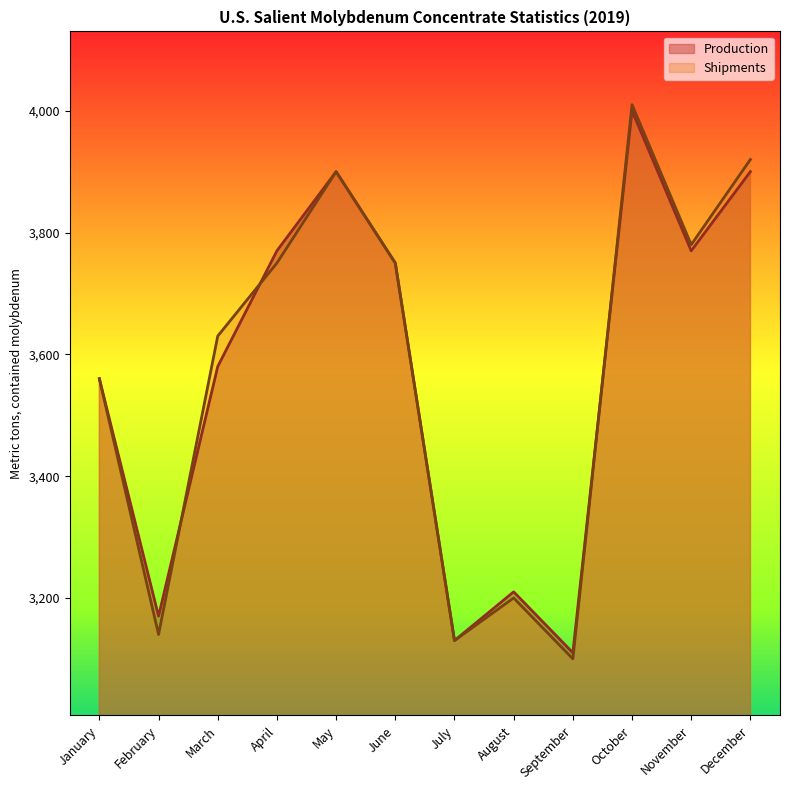

How many data points in Shipments are above 3750?

4